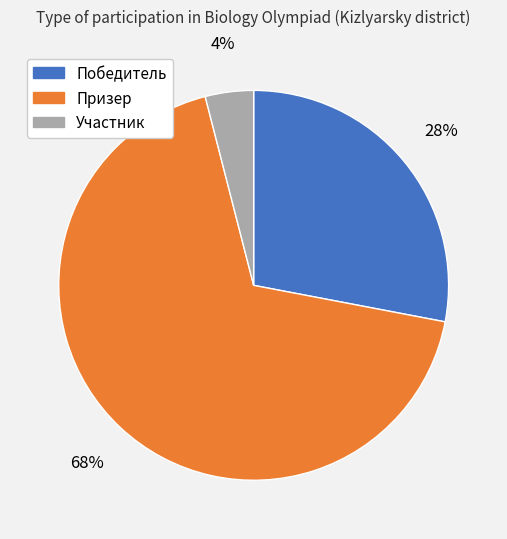

Between Призер and Участник, which is larger?

Призер